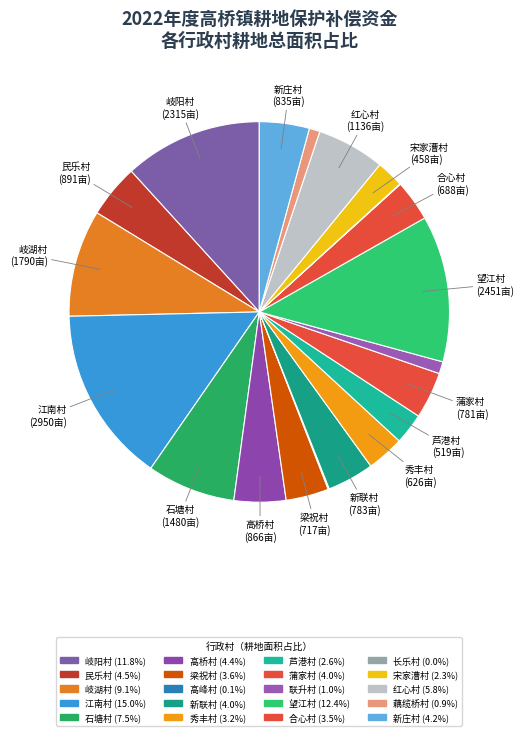

To the nearest percent, what is the difference between the largest and smallest slice percentages?

15%